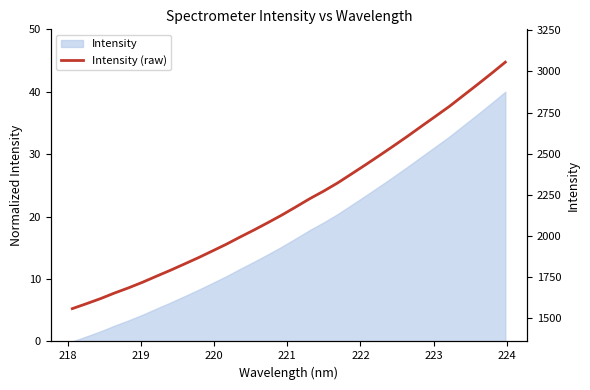

Does the chart display data point markers on the line(s)?

No